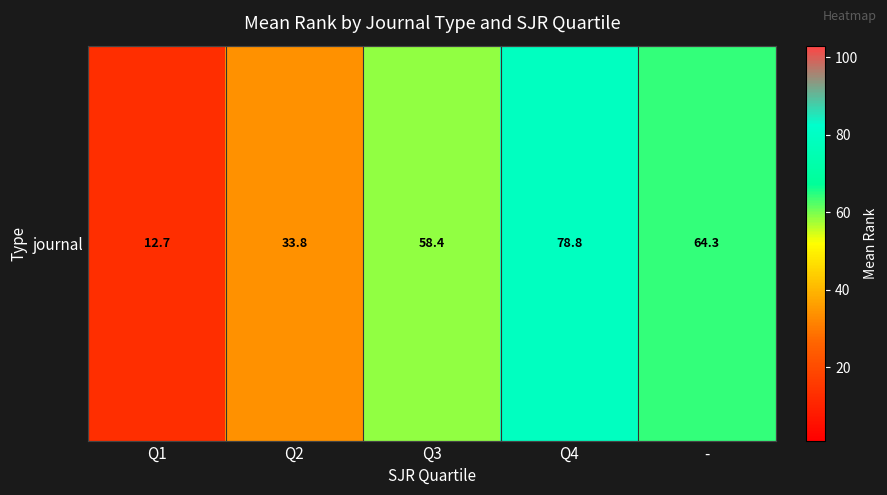

Rank the categories by value from highest to lowest.

Q4, -, Q3, Q2, Q1